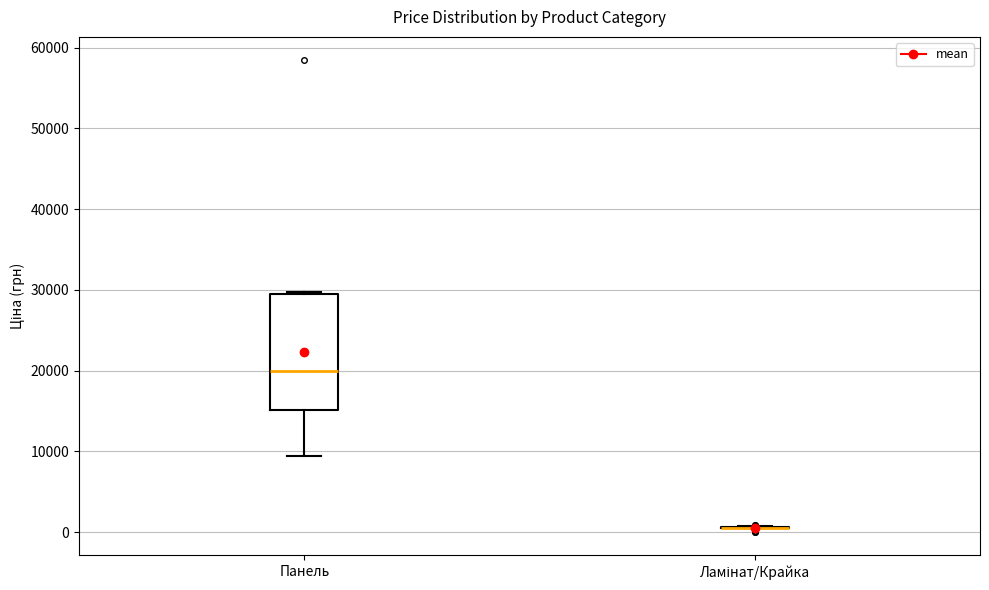

Reading left to right, transcribe this box plot: for each box, give where its median line is, the range the box spans, and where its two whiskers end, as read against the y-axis. The values are not printed on the chart, so give them approximately, as read against the axis.

Панель: median 20000, box 15000 to 29000, whiskers 9000 to 30000
Ламінат/Крайка: box collapsed to a line at 1000, whiskers 1000 to 1000